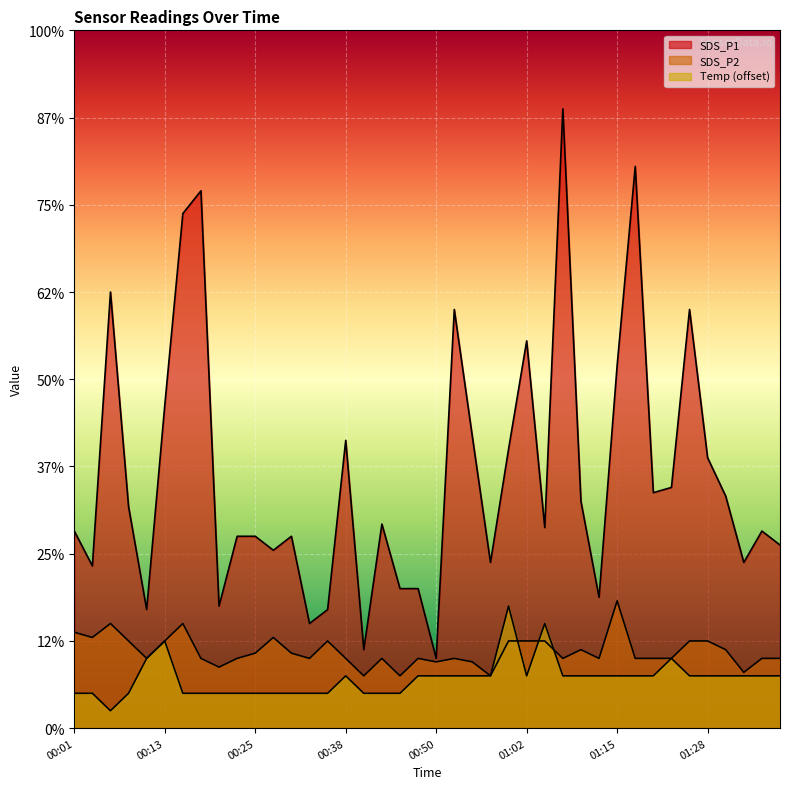

The SDS_P1 series shows 3.5 at 01:26. True or false?

False